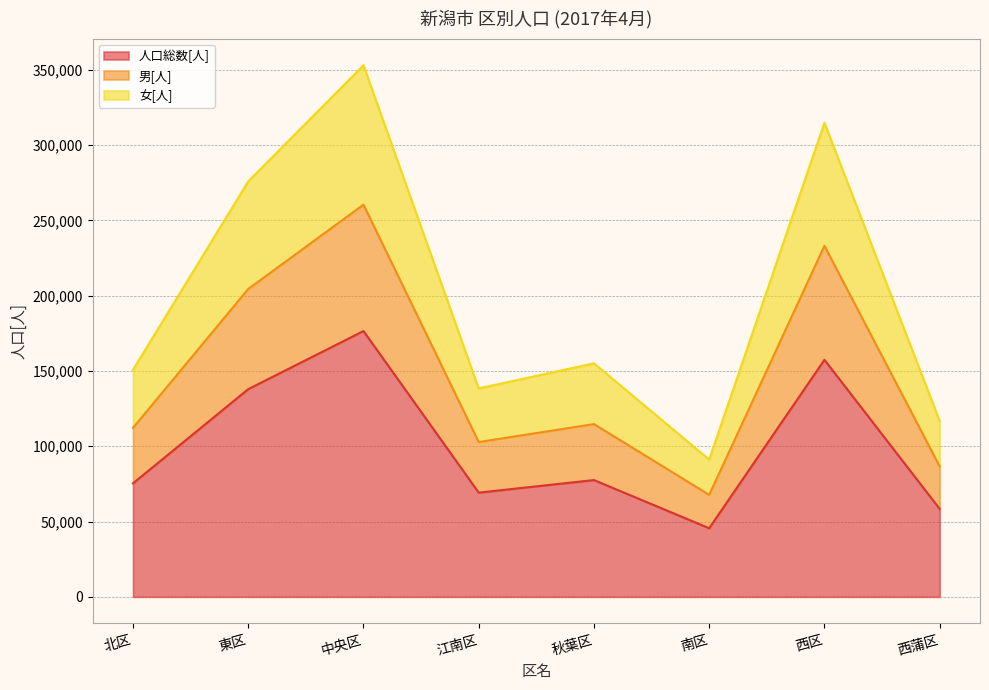

Reading right to left, list all the values displayed in this chart.

人口総数[人]: 58398	157408	45577	77545	69204	176516	137942	75375
男[人]: 86644	233117	67731	114734	102796	260454	204459	112204
女[人]: 116796	314816	91154	155090	138408	353032	275884	150750